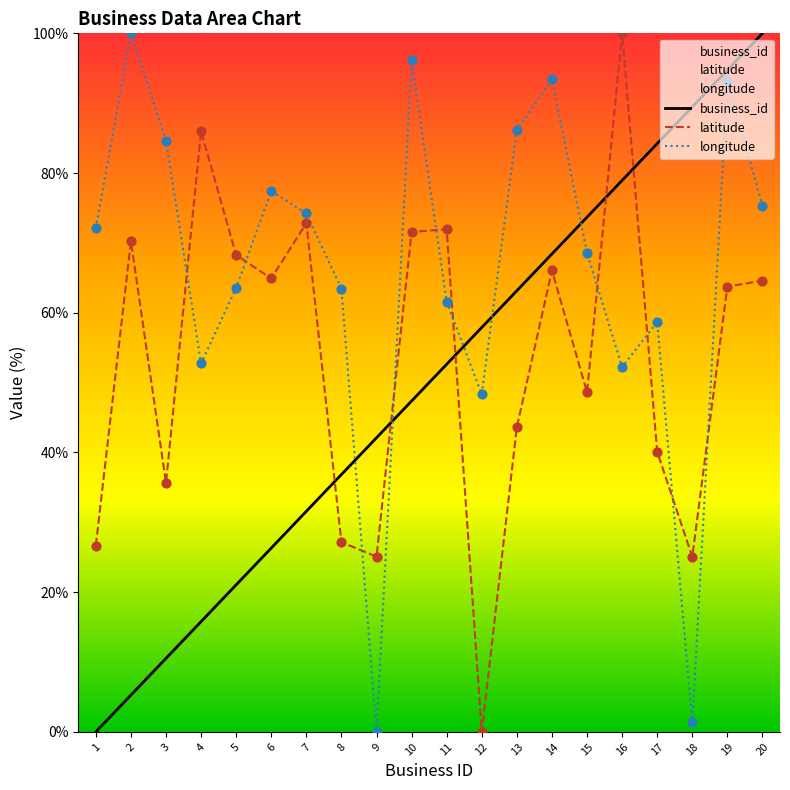

At which category is the sum across all series the highest?

19